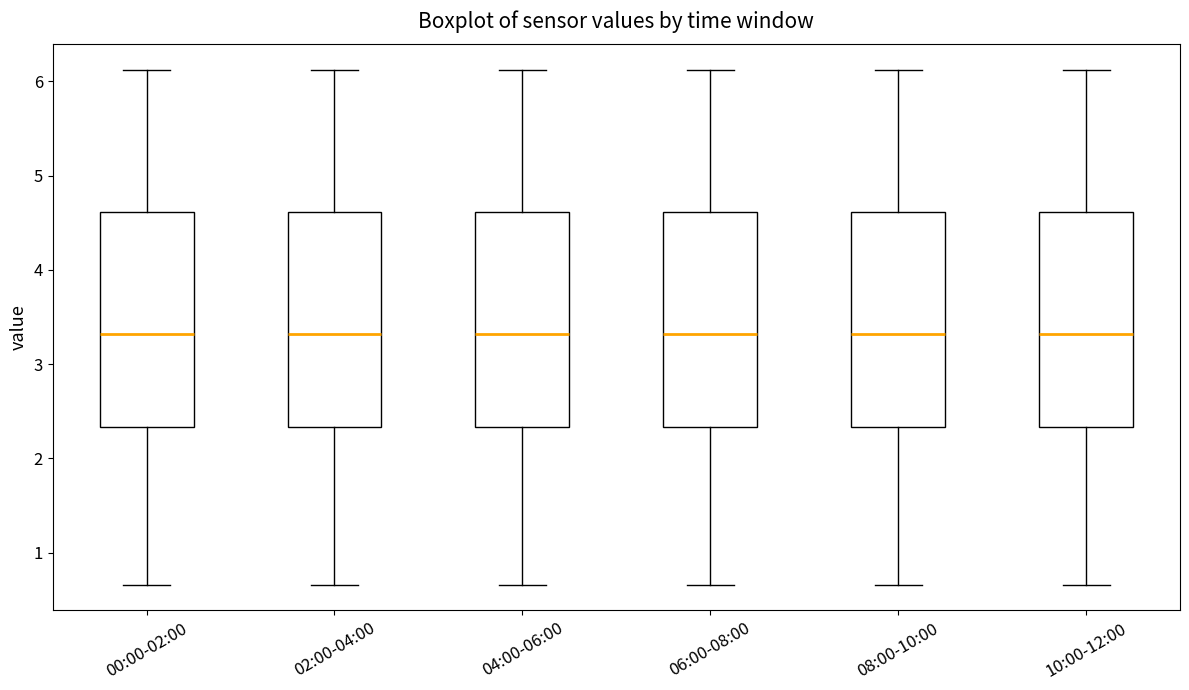

Reading left to right, read every box against the y-axis: the position of its median line, the range the box covers, and the ends of its whiskers. The values are not printed on the chart, so give them approximately, as read against the axis.

00:00-02:00: median 3.3, box 2.3 to 4.6, whiskers 0.7 to 6.1
02:00-04:00: median 3.3, box 2.3 to 4.6, whiskers 0.7 to 6.1
04:00-06:00: median 3.3, box 2.3 to 4.6, whiskers 0.7 to 6.1
06:00-08:00: median 3.3, box 2.3 to 4.6, whiskers 0.7 to 6.1
08:00-10:00: median 3.3, box 2.3 to 4.6, whiskers 0.7 to 6.1
10:00-12:00: median 3.3, box 2.3 to 4.6, whiskers 0.7 to 6.1